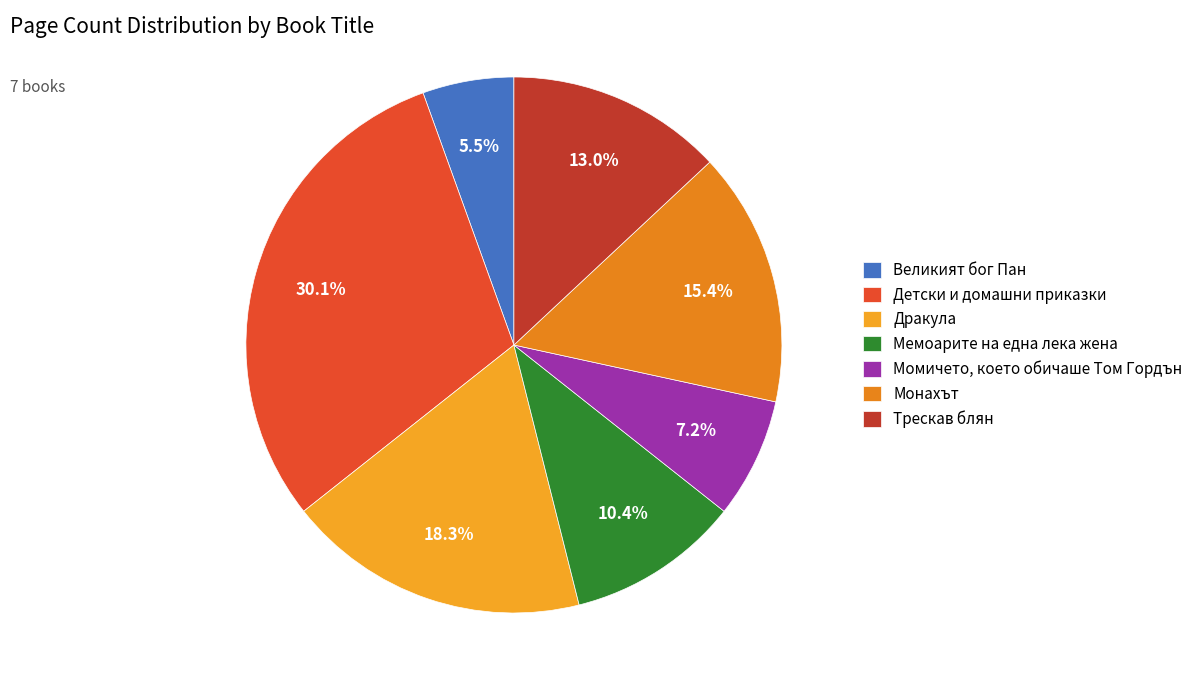

How much of the chart is everything except Дракула?

81.7%